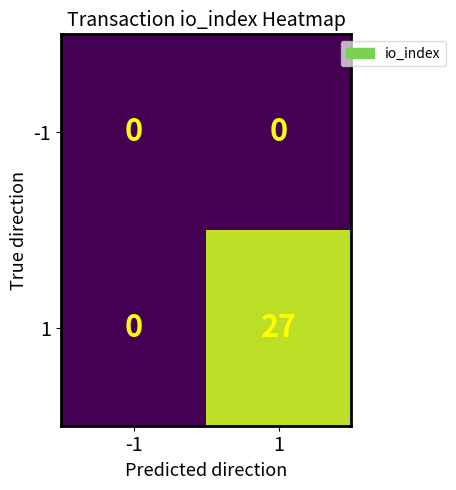

What is the total value across all series at 1?

27